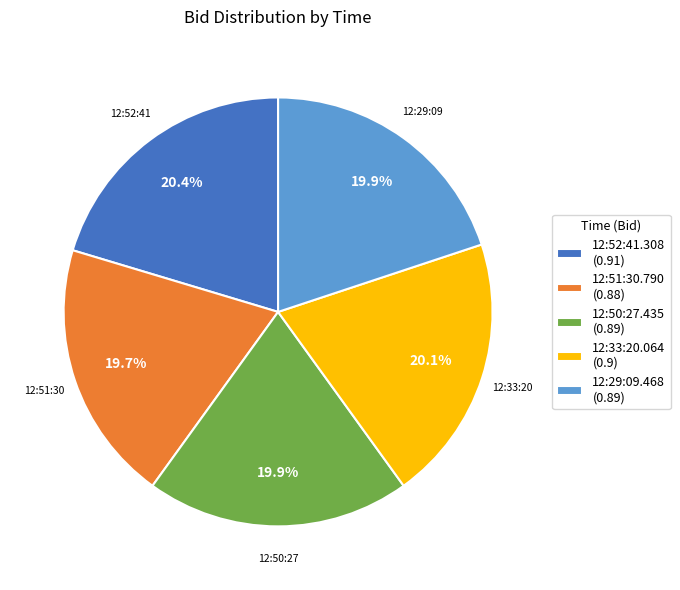

How many slices are in this pie chart?

5